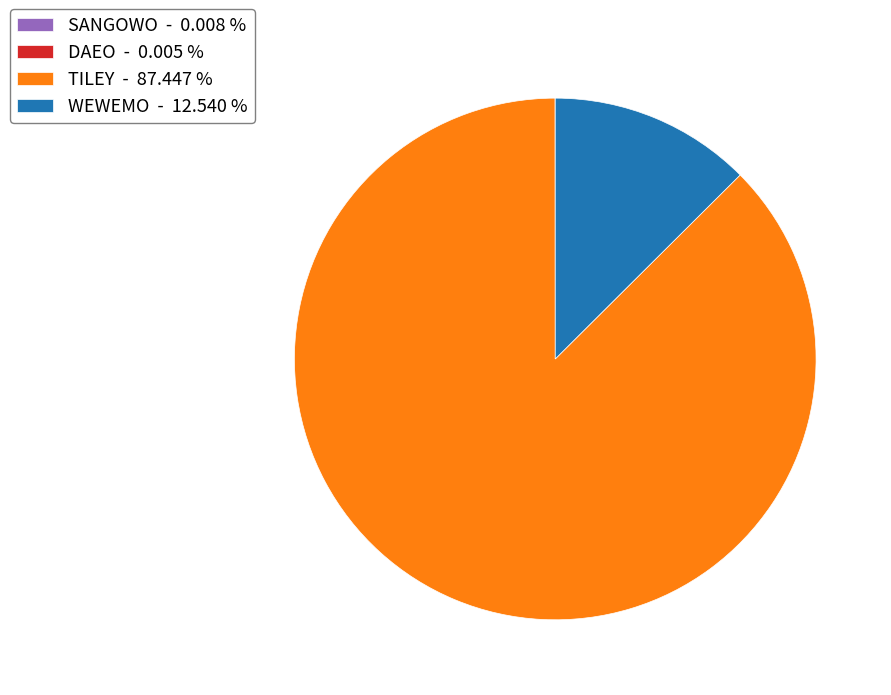

Does any single category account for the majority?

Yes